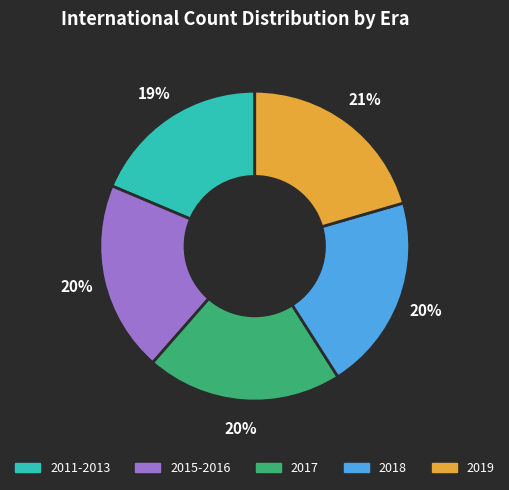

Is there a majority slice in this chart?

No